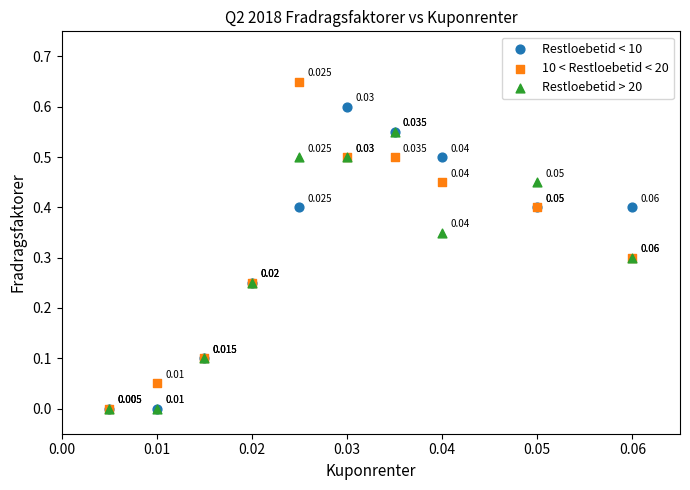

Which series has the widest spread of Y values?

10 < Restloebetid < 20